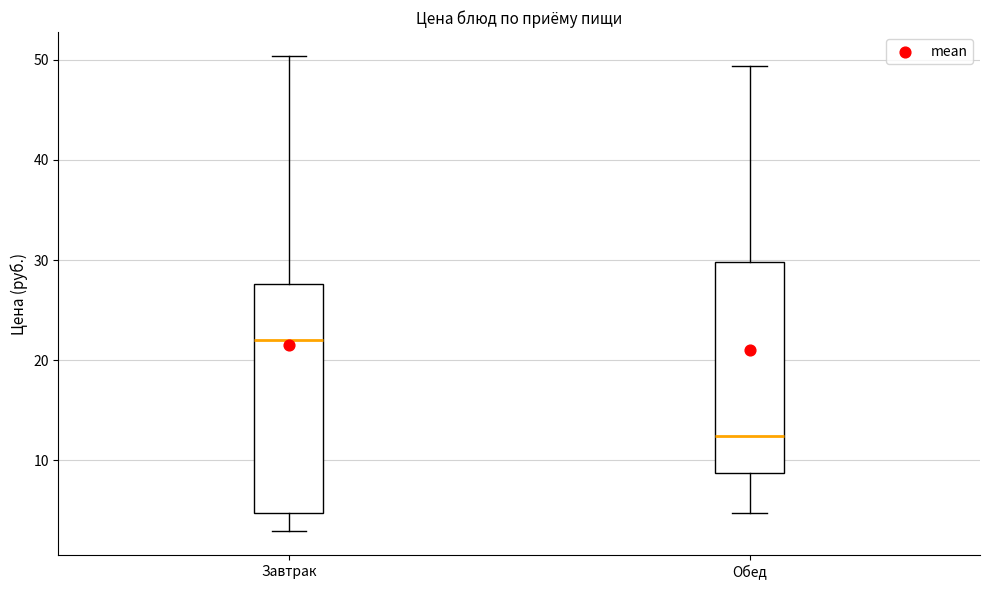

Which box is the tallest, from its lower edge to its upper edge?

Завтрак